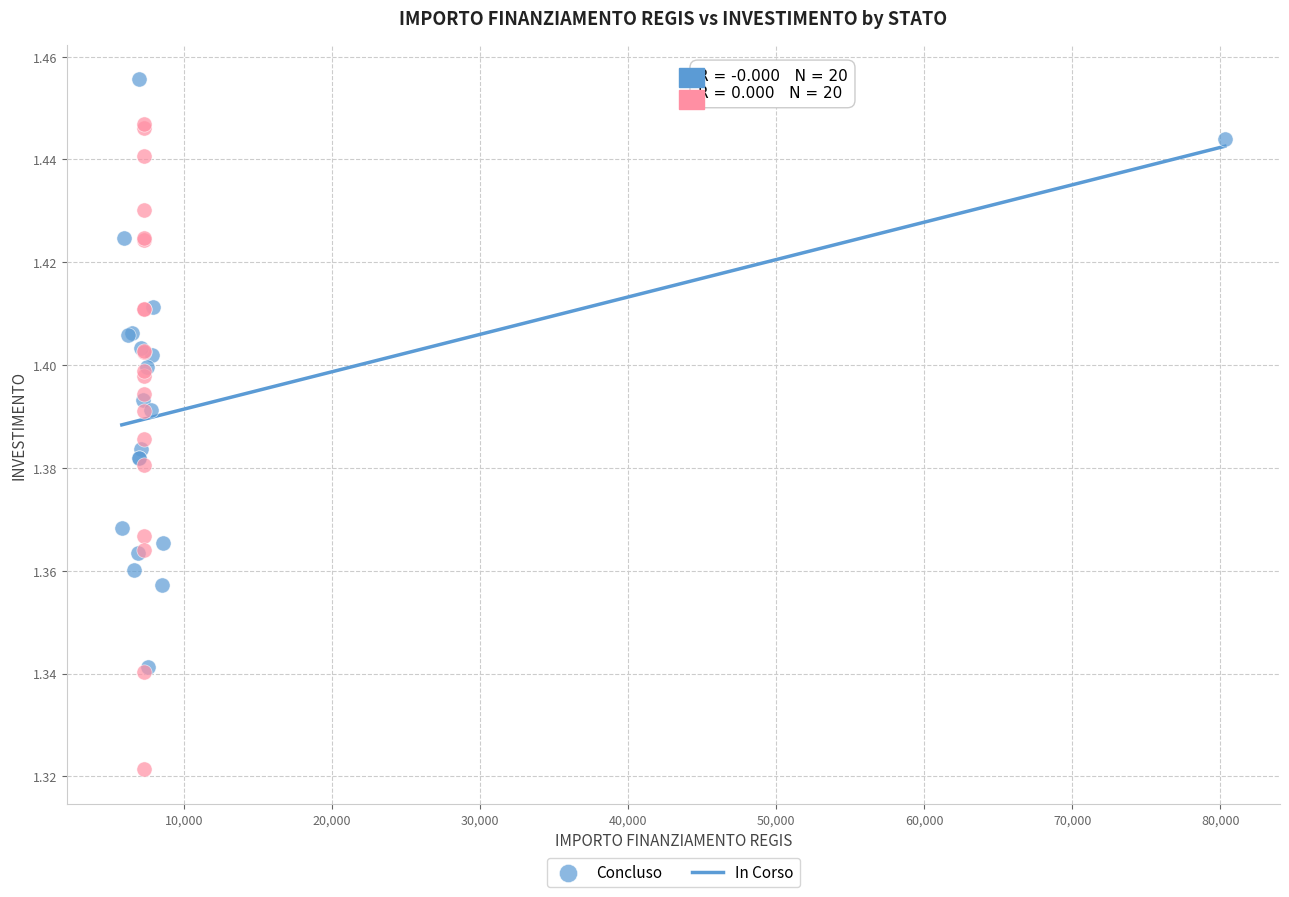

Which series has the largest Y range (max minus min)?

In Corso